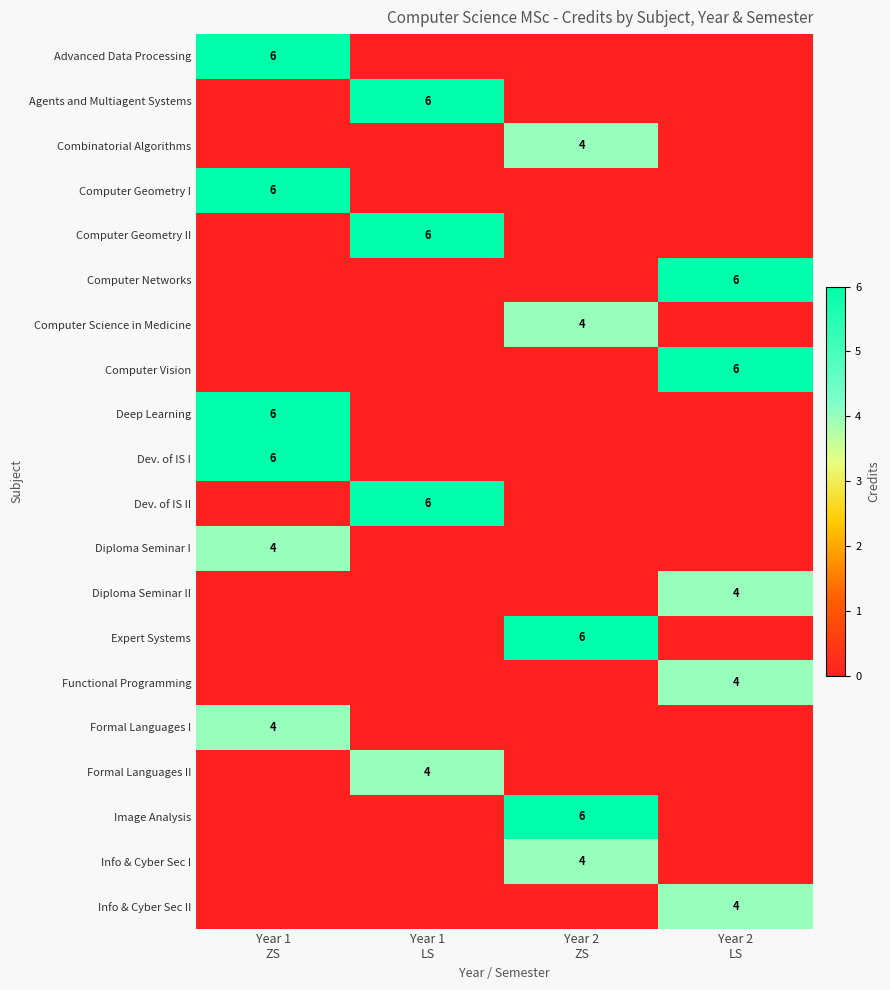

At Year 2 ZS, list the series in order from smallest to largest.

Advanced Data Processing, Agents and Multiagent Systems, Computer Geometry I, Computer Geometry II, Computer Networks, Computer Vision, Deep Learning, Dev. of IS I, Dev. of IS II, Diploma Seminar I, Diploma Seminar II, Functional Programming, Formal Languages I, Formal Languages II, Info & Cyber Sec II, Combinatorial Algorithms, Computer Science in Medicine, Info & Cyber Sec I, Expert Systems, Image Analysis